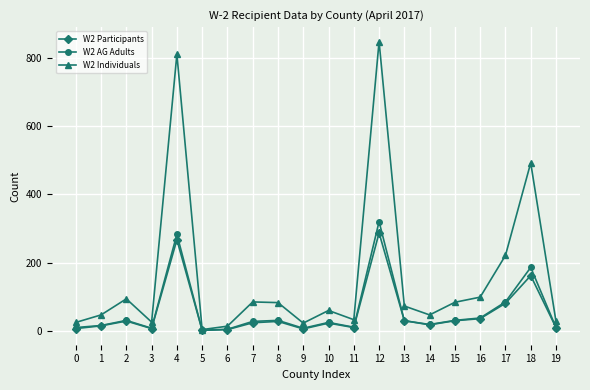

Between 10 and 14, which series saw the biggest shift?

W2 Individuals